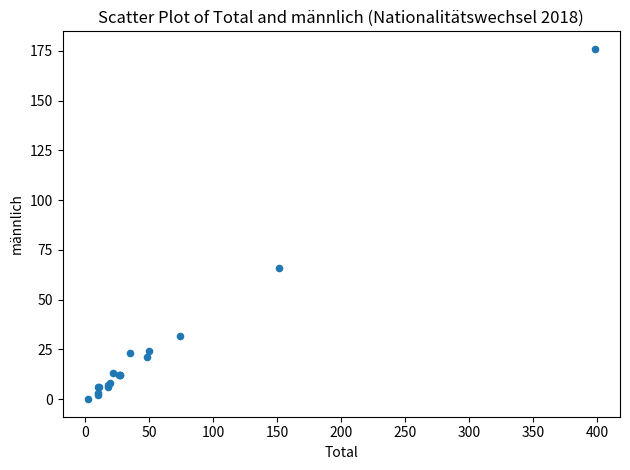

What Y value in the scatter plot is closest to 88?

66